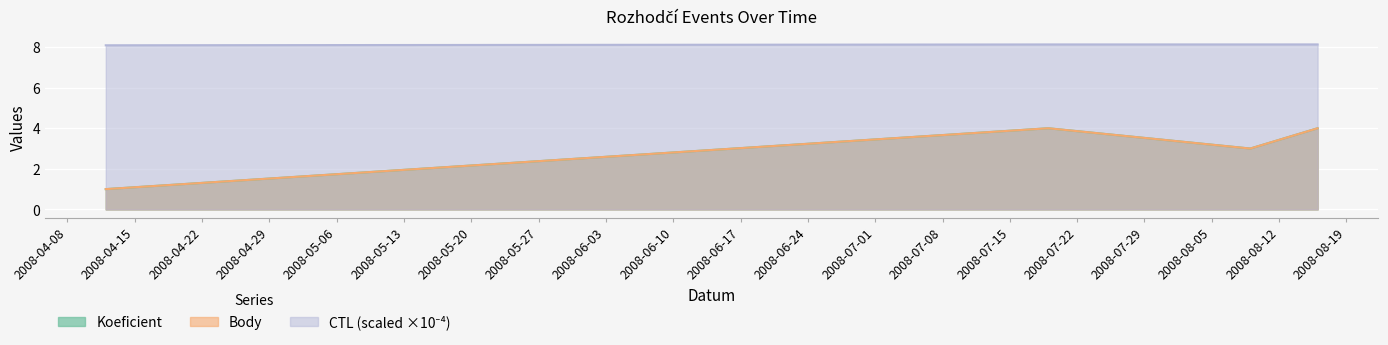

What is the minimum value for CTL?

8.1